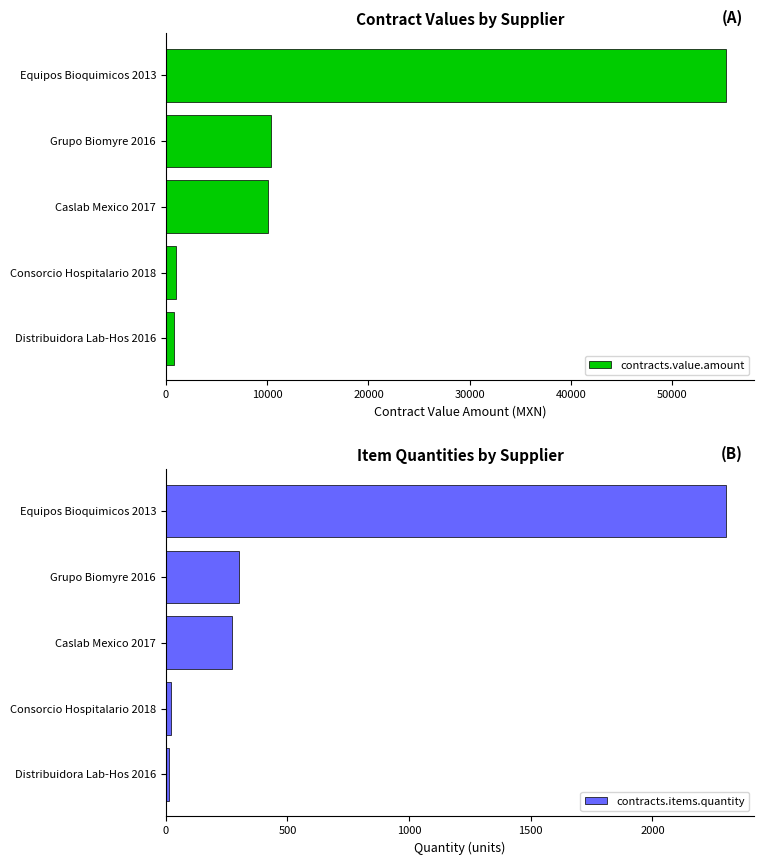

True or false: contracts.value.amount has a value of 16186.7 at Caslab Mexico 2017.

False